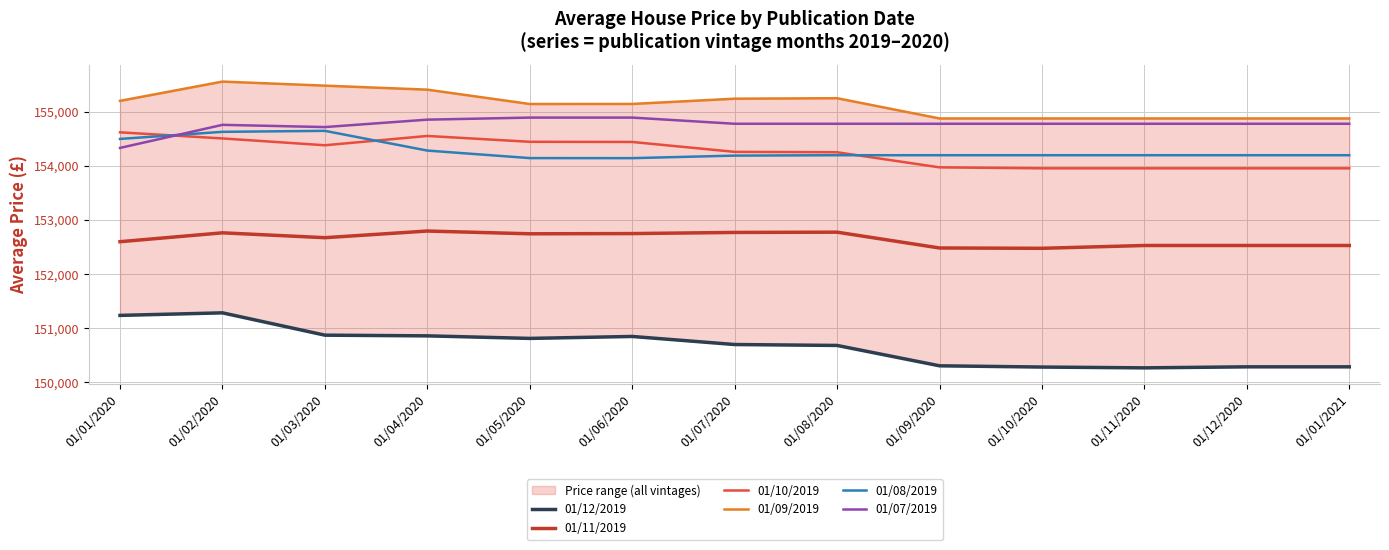

How many values in the 01/11/2019 series exceed 152672?

6